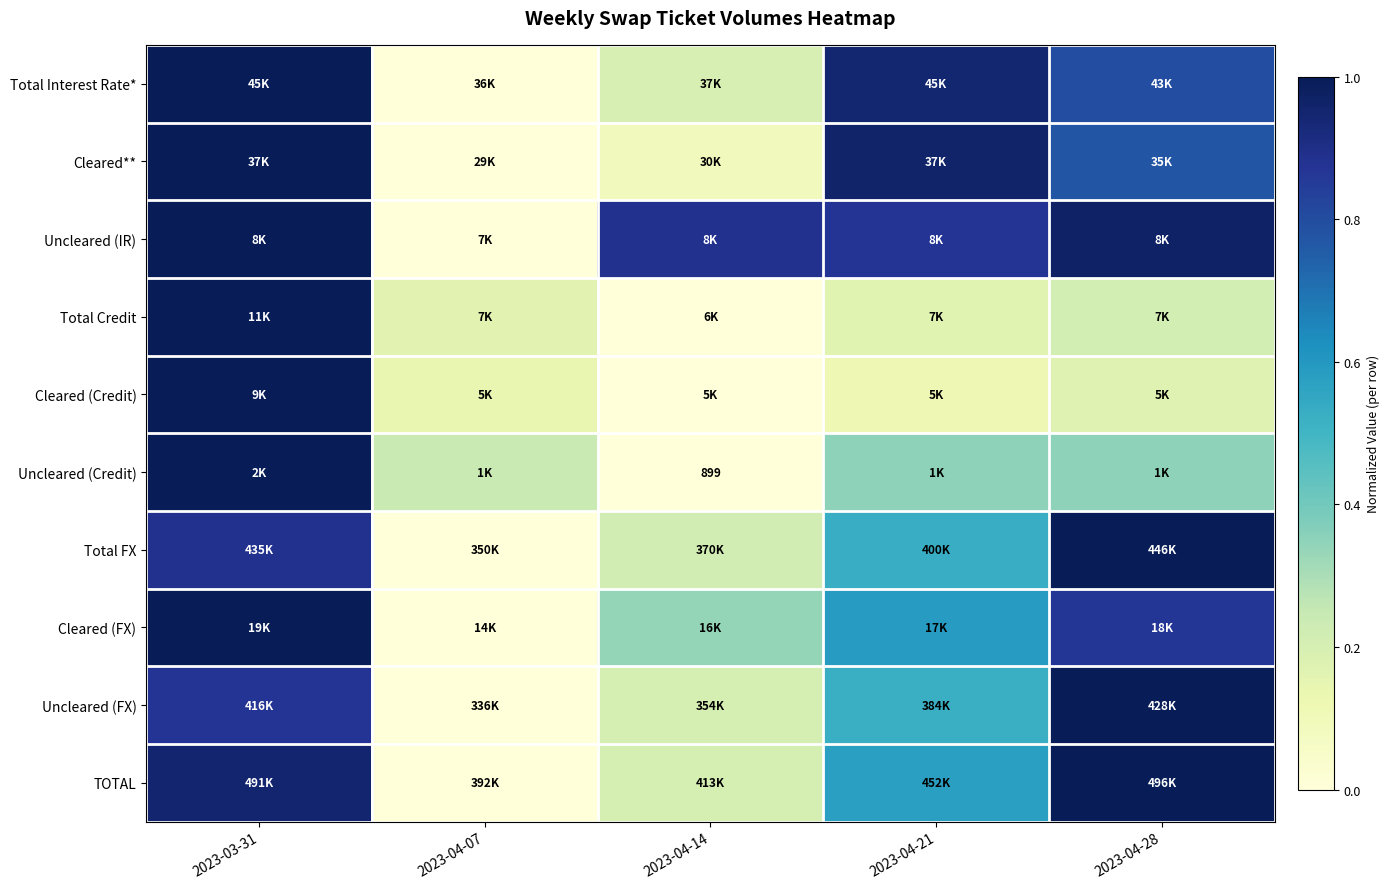

Which has a higher value, 2023-03-31 or 2023-04-14?

2023-03-31